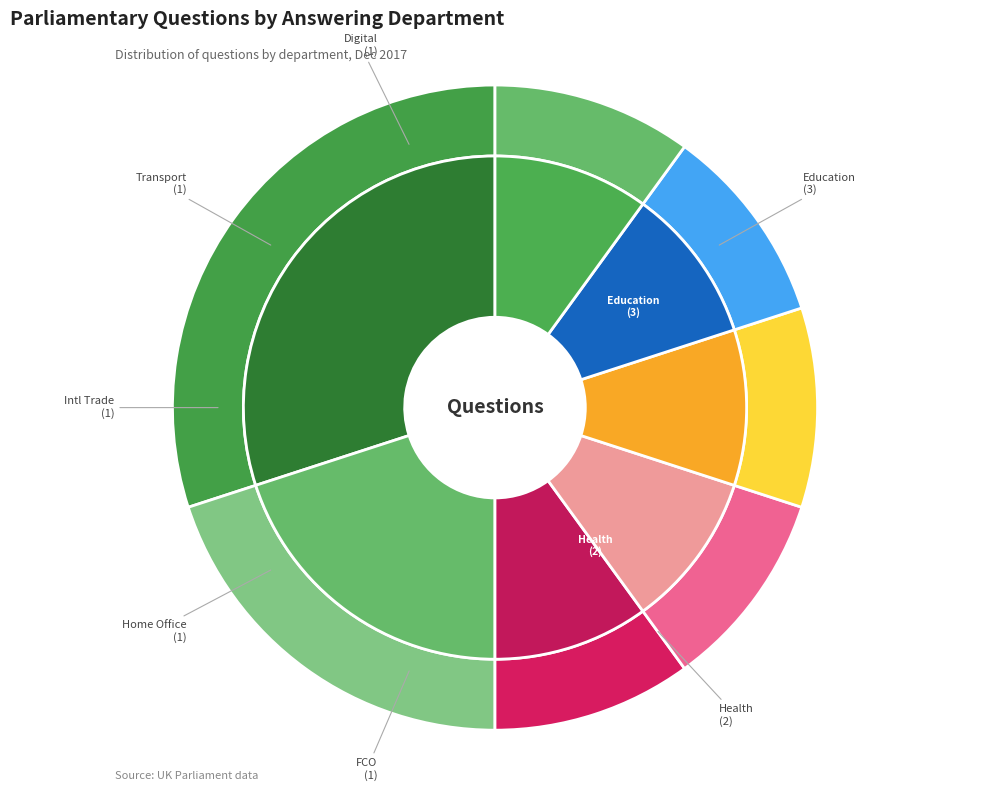

What portion of the pie excludes Education?

70.0%